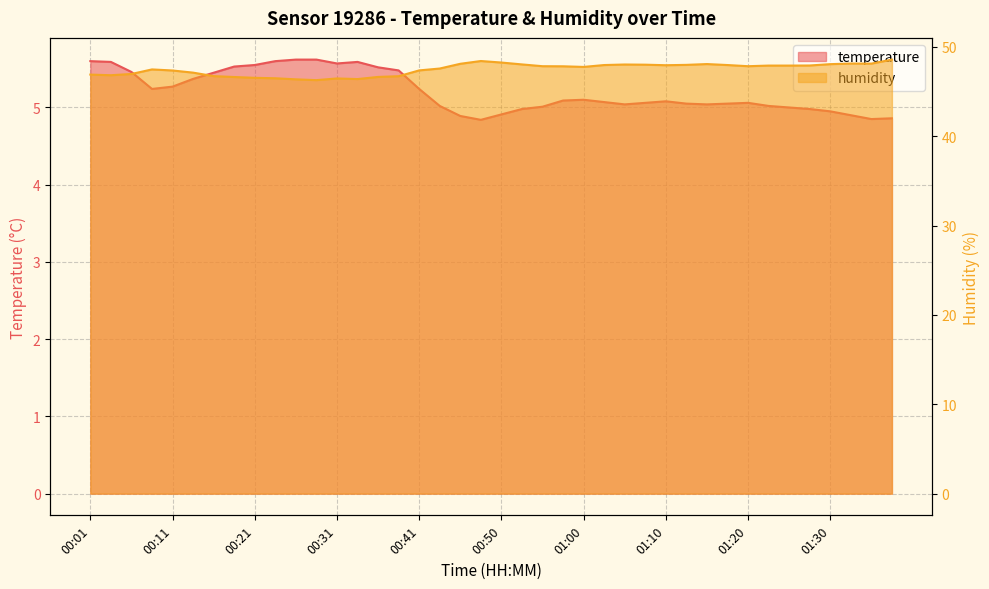

What is the minimum value shown in the chart?

4.8